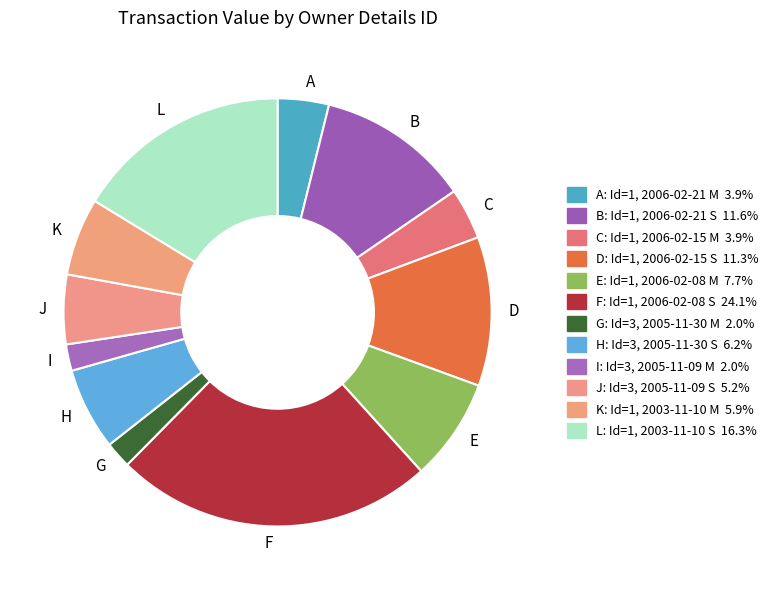

Which has a higher value, F or K?

F